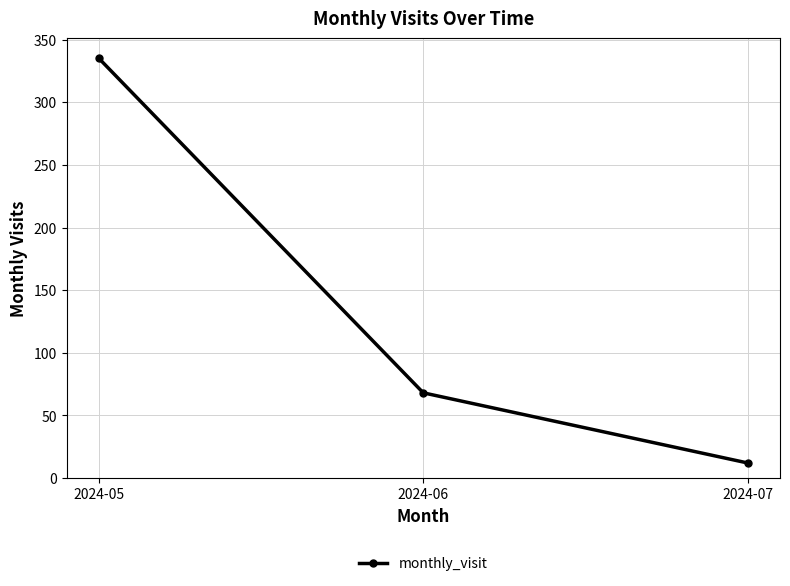

What is the ratio of the value at 2024-06 to the value at 2024-07?

5.7